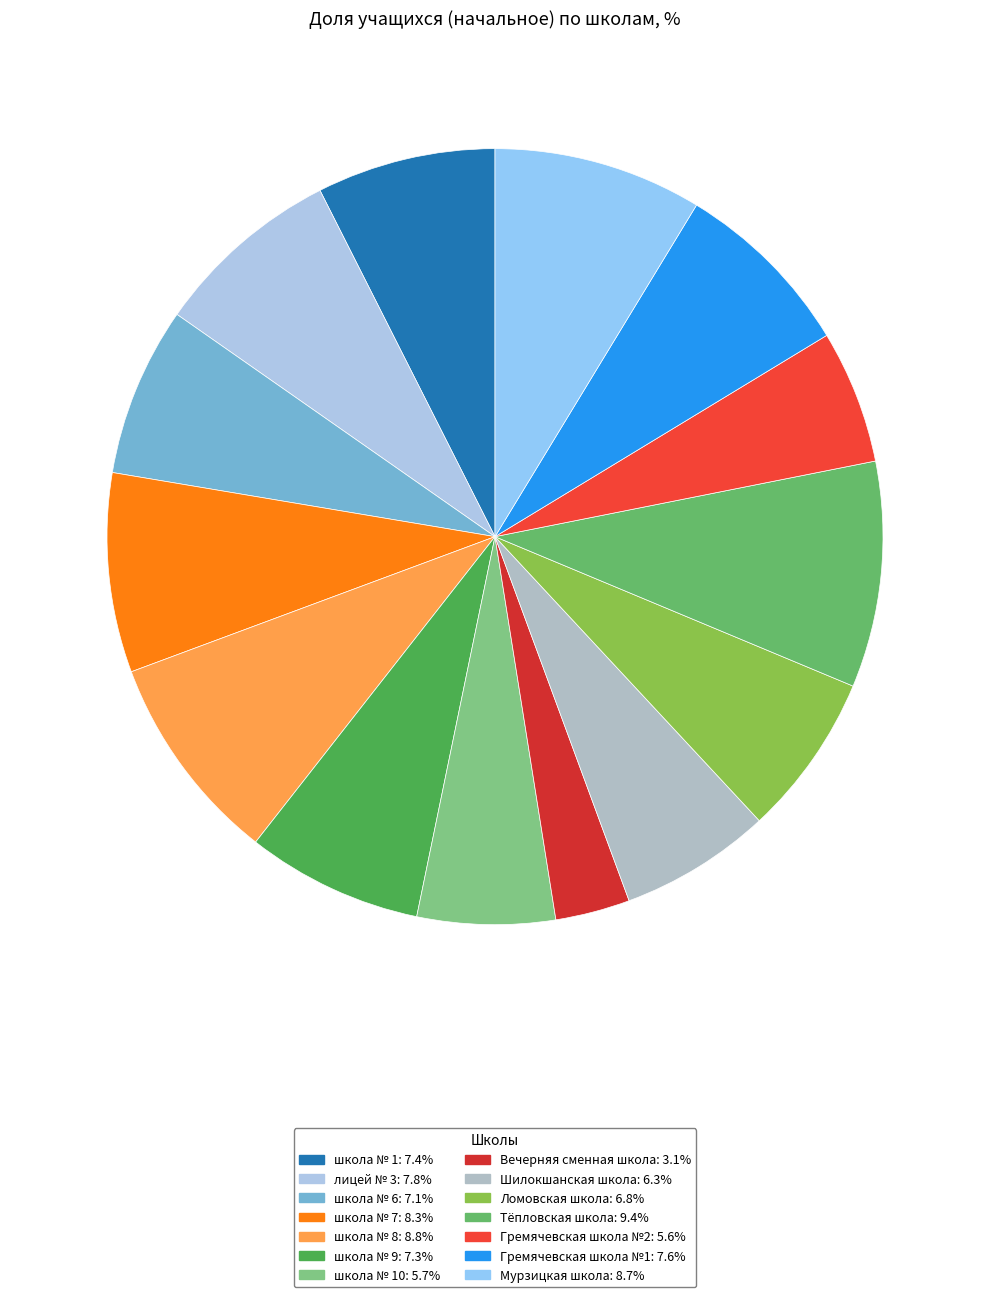

How many slices are in this pie chart?

14